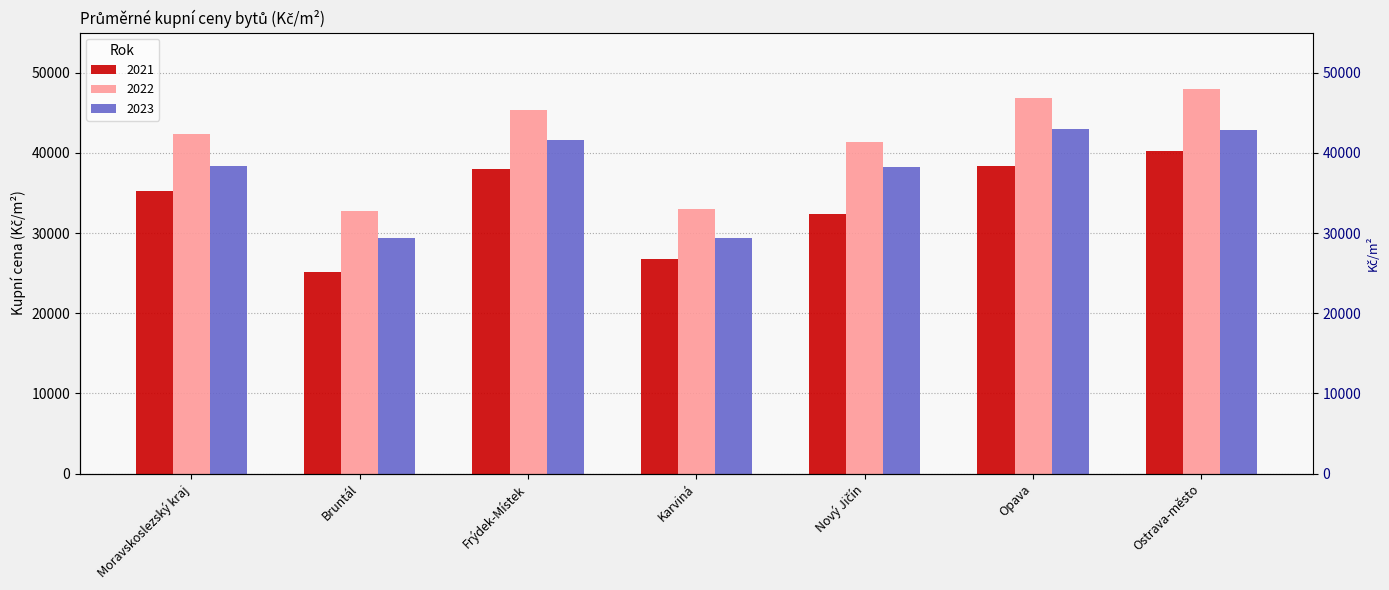

List the series in order of their peak value, lowest first.

2021, 2023, 2022